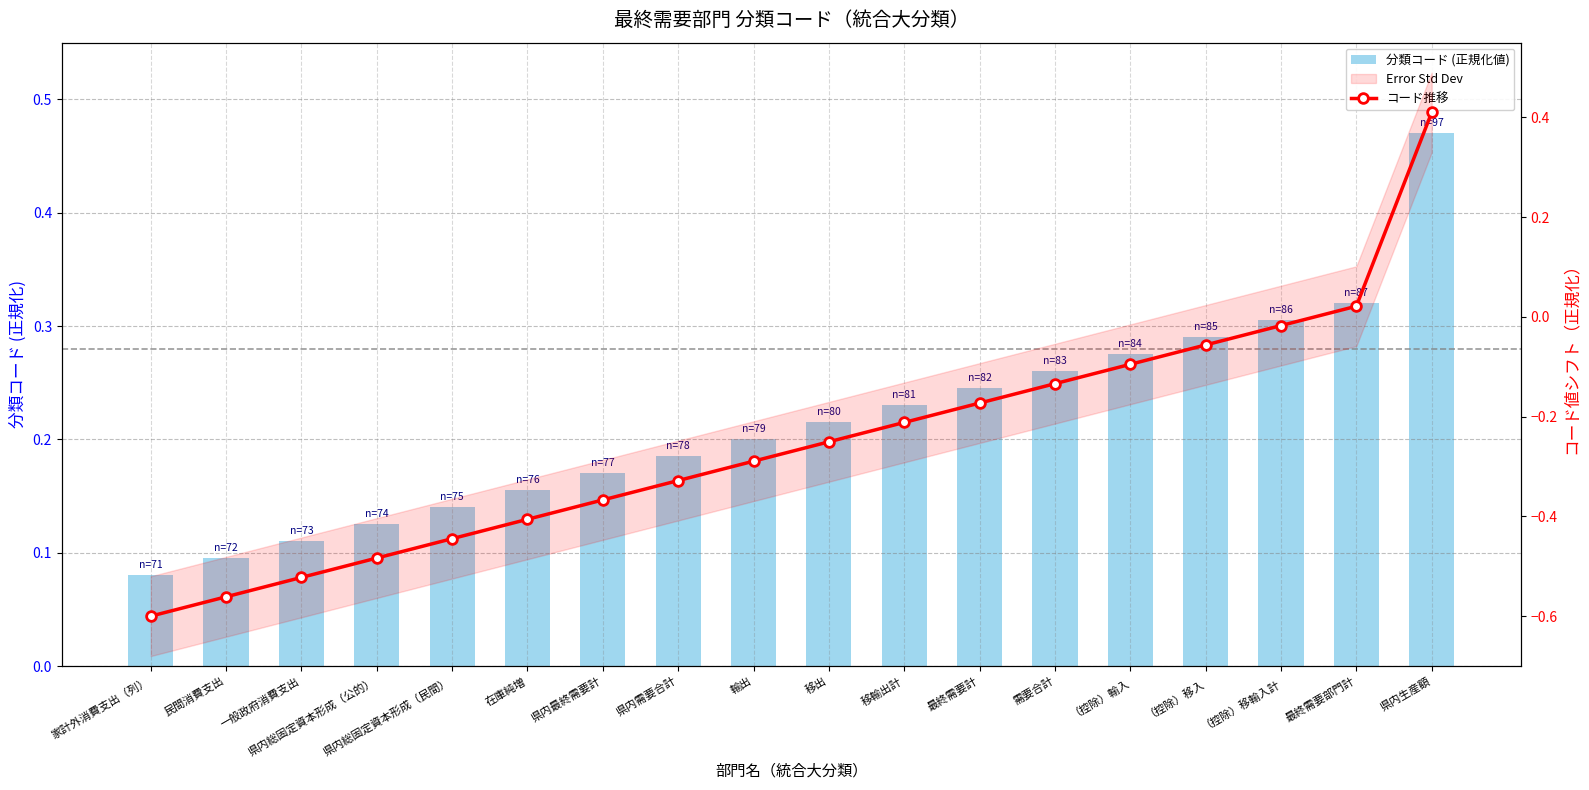

How many categories are shown in the chart?

18